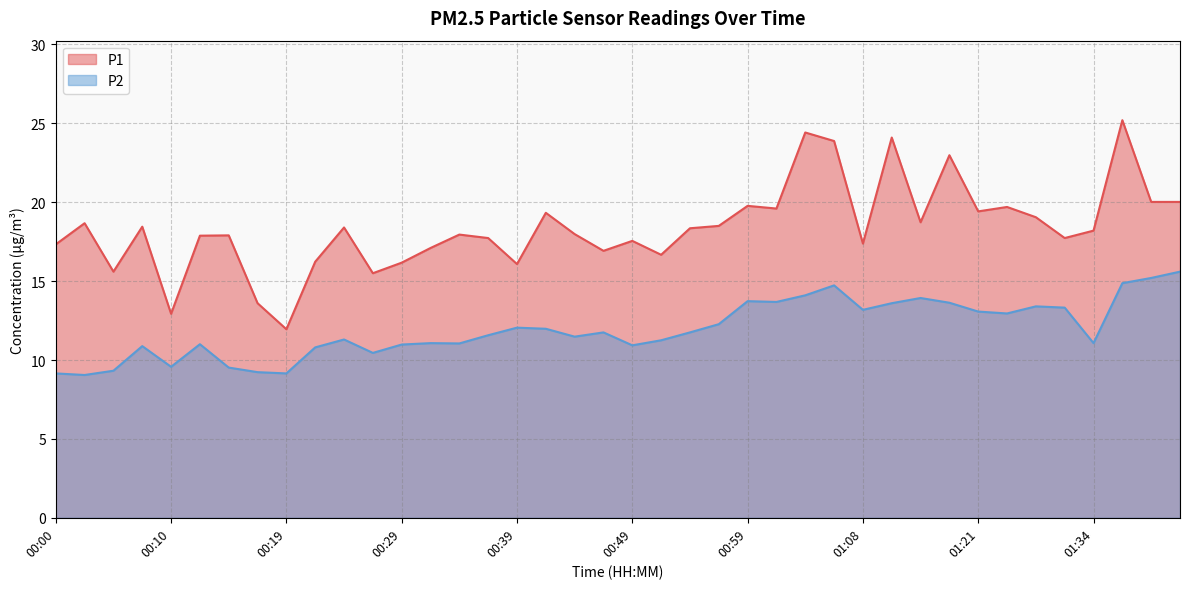

What is the minimum value shown in the chart?

9.1